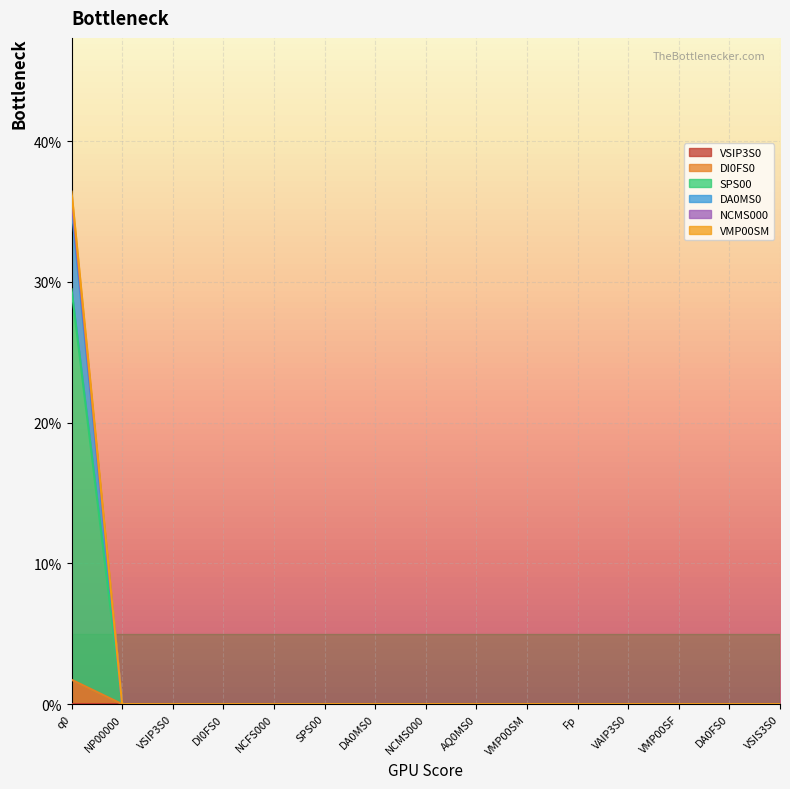

True or false: VMP00SM has more than 0 interior local peaks.

False